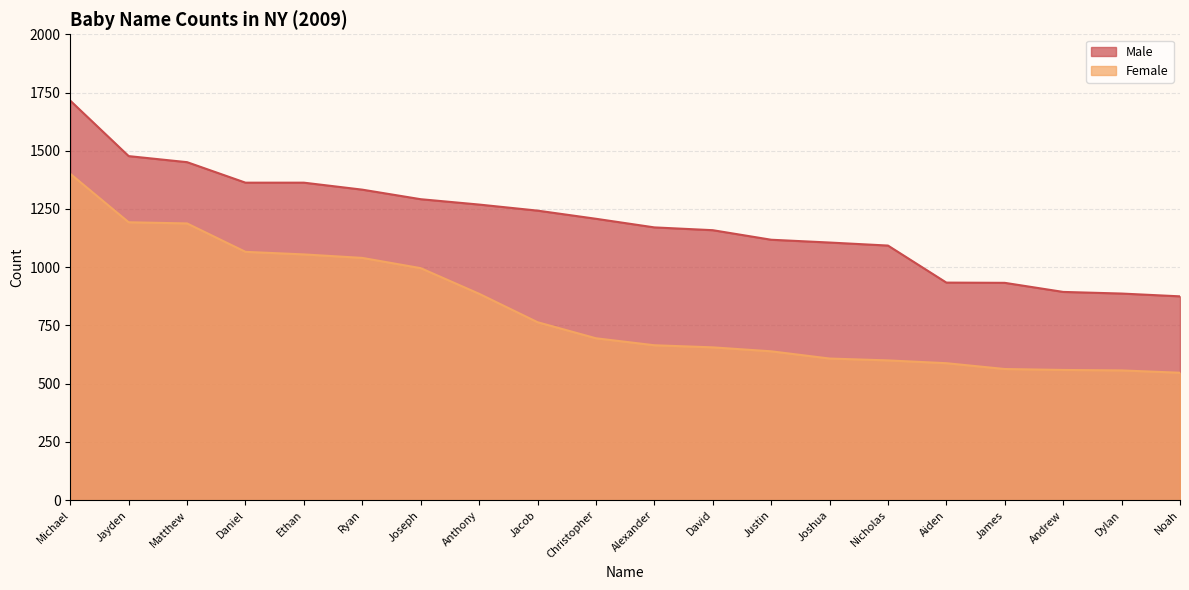

What is the sum of all Male values?

23884